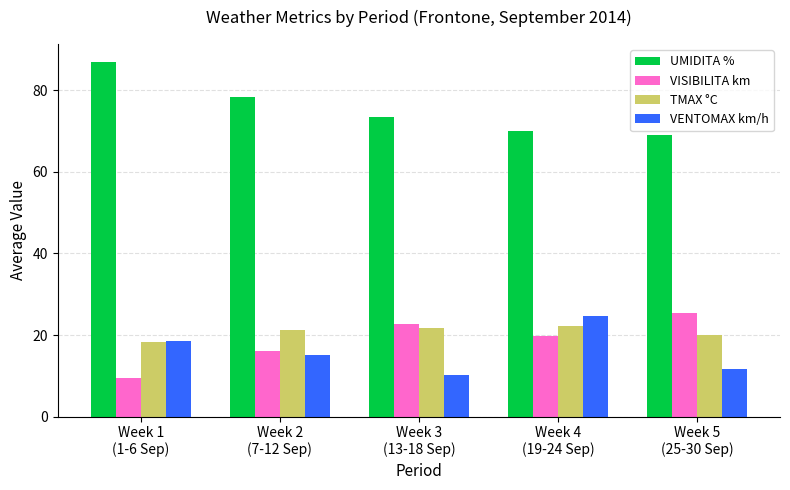

What is the greatest value displayed?

87.0